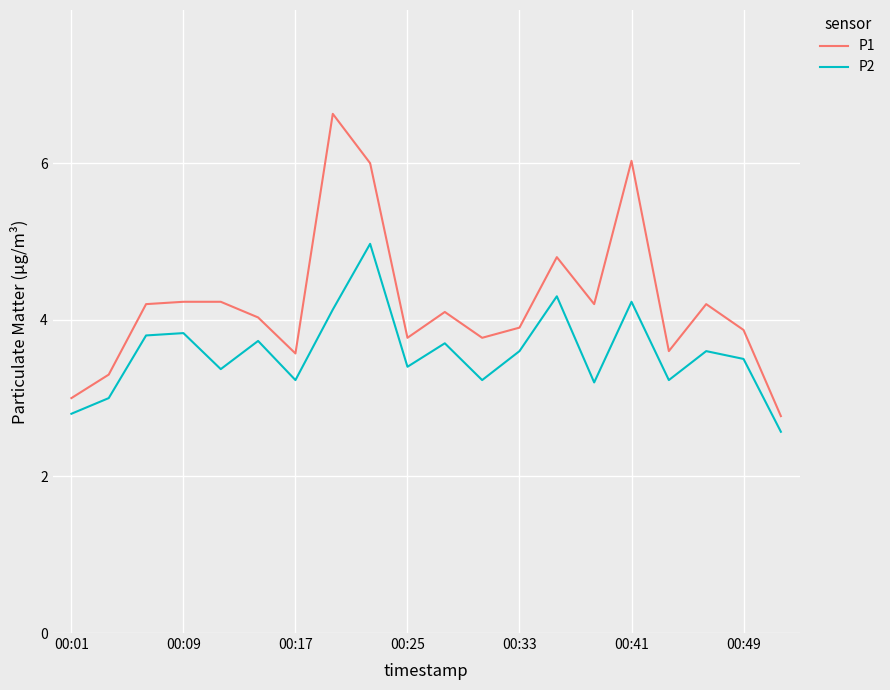

True or false: P2 and P1 intersect in this chart.

False